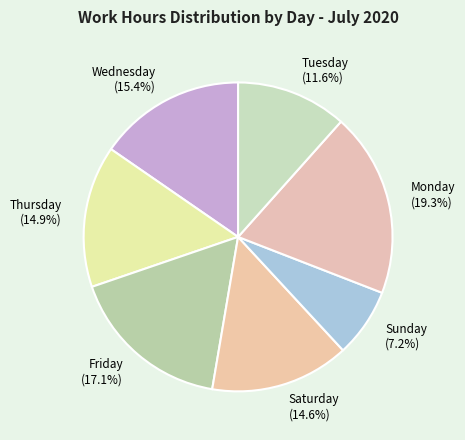

Which has a higher value, Monday (19.3%) or Wednesday (15.4%)?

Monday (19.3%)